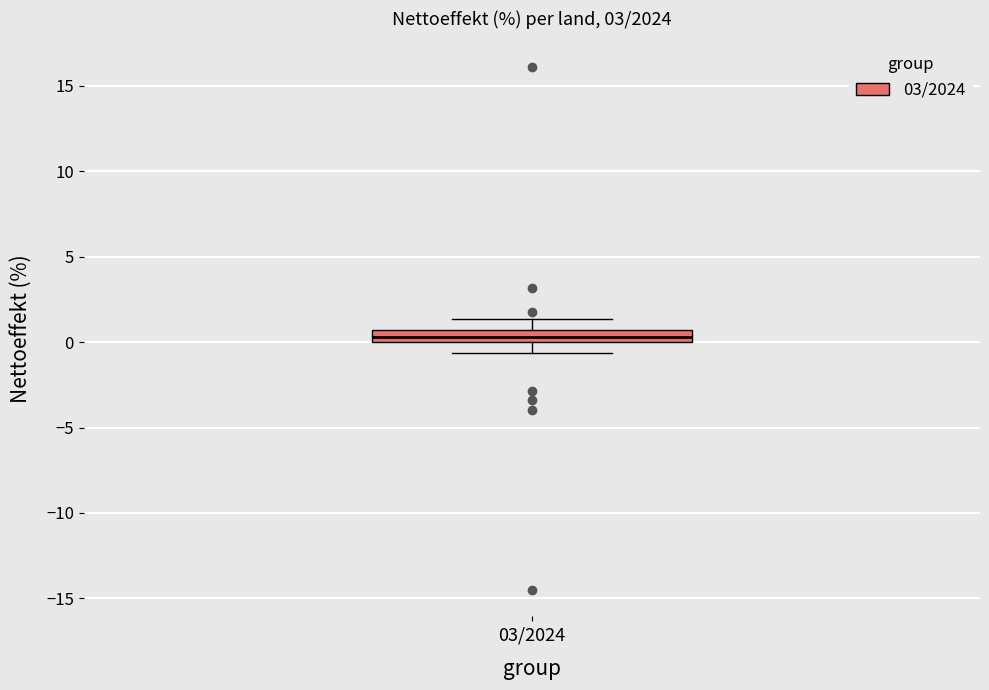

Where does the upper whisker of the box for 03/2024 end on the y-axis? The values are not printed on the chart, so give them approximately, as read against the axis.

1.5